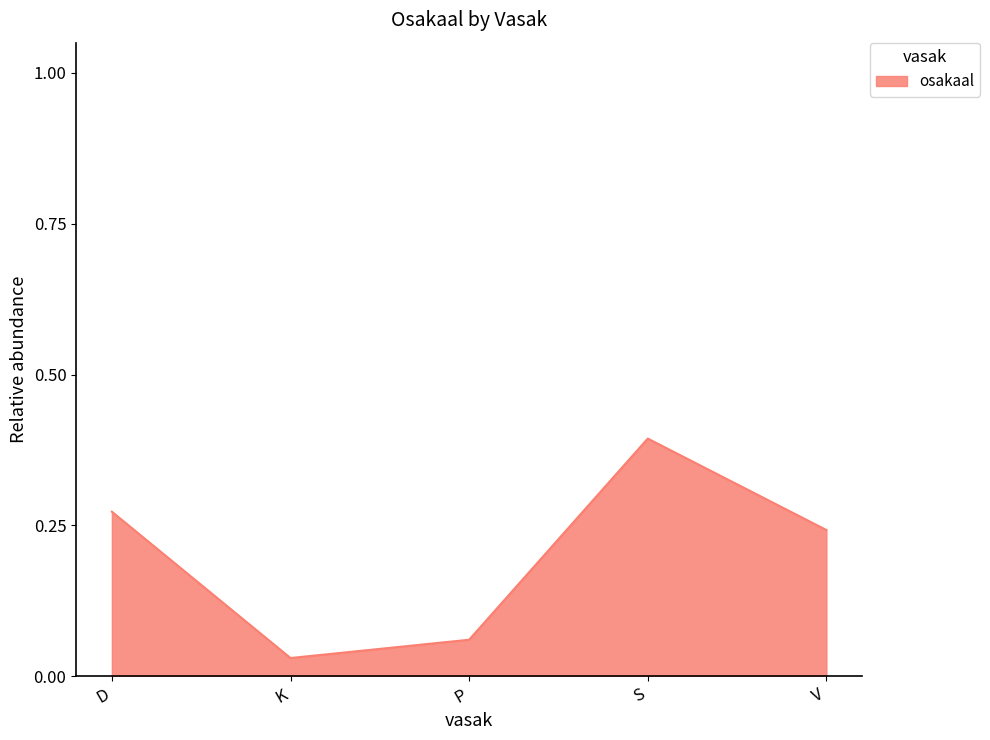

Which category has the highest value across all series?

S